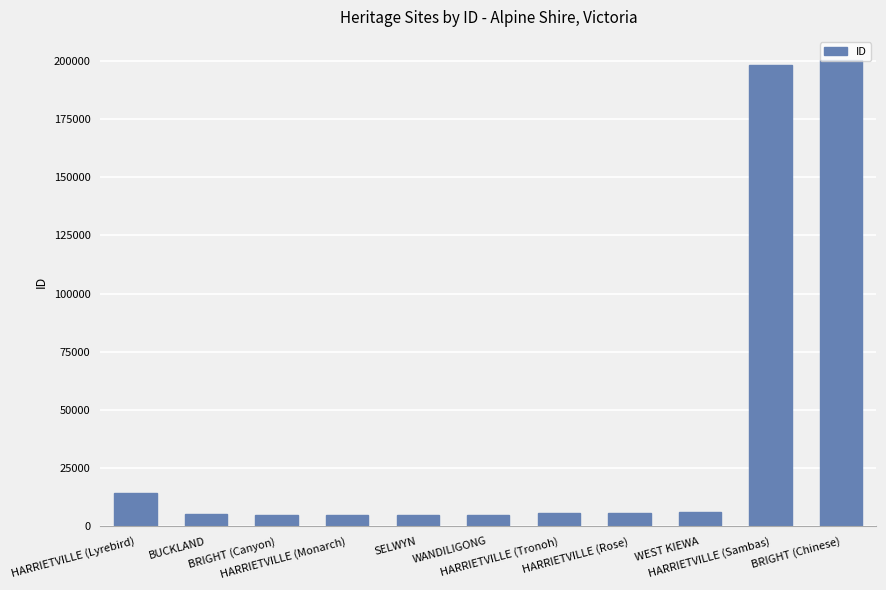

Which category has the highest value across all series?

BRIGHT (Chinese)